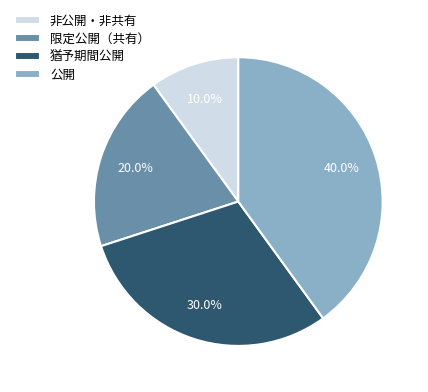

Does 限定公開（共有） account for over 50% of the chart?

No